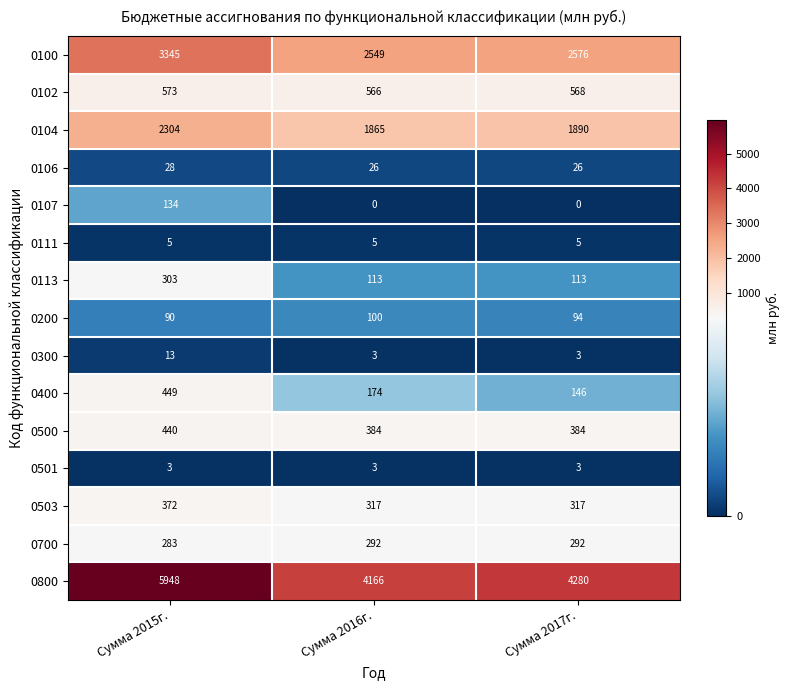

Which label corresponds to the largest value in the chart?

Сумма 2015г.